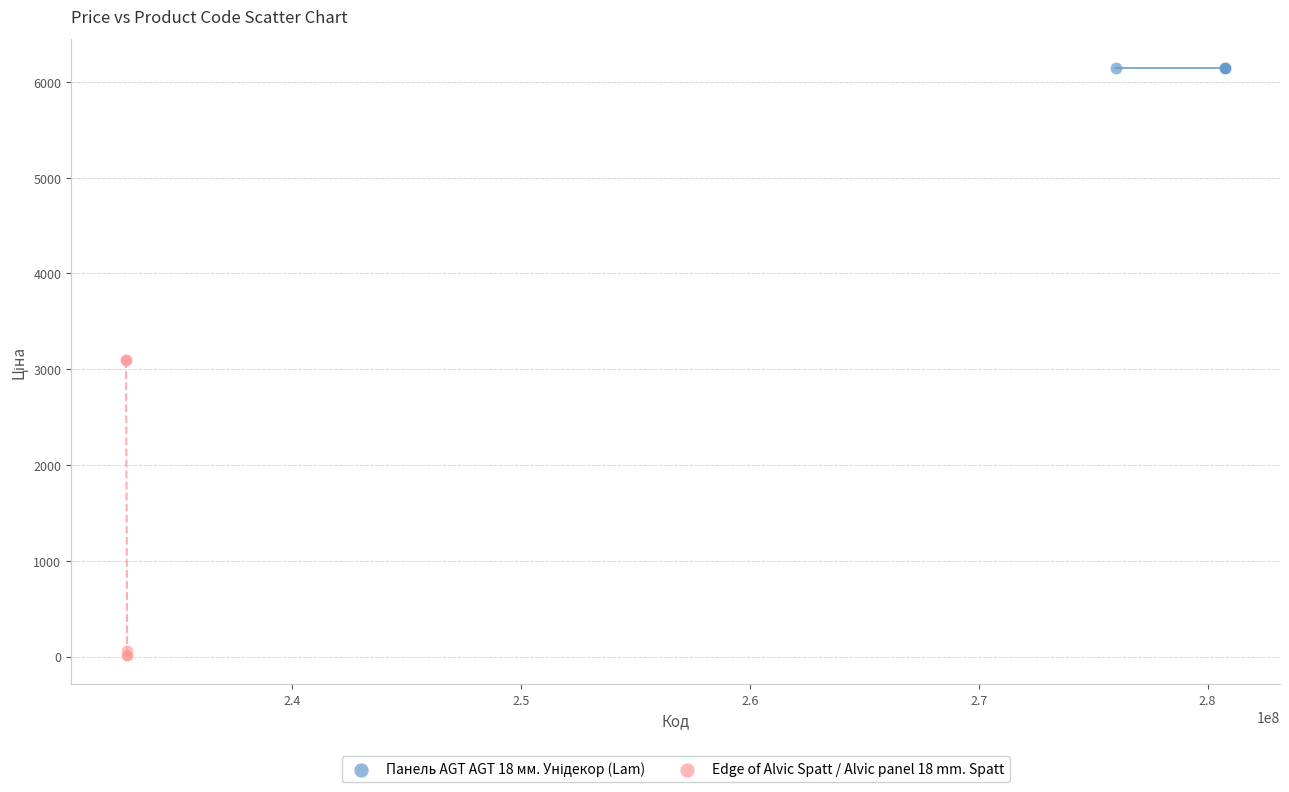

Which series reaches the minimum Y coordinate?

Edge of Alvic Spatt / Alvic panel 18 mm. Spatt